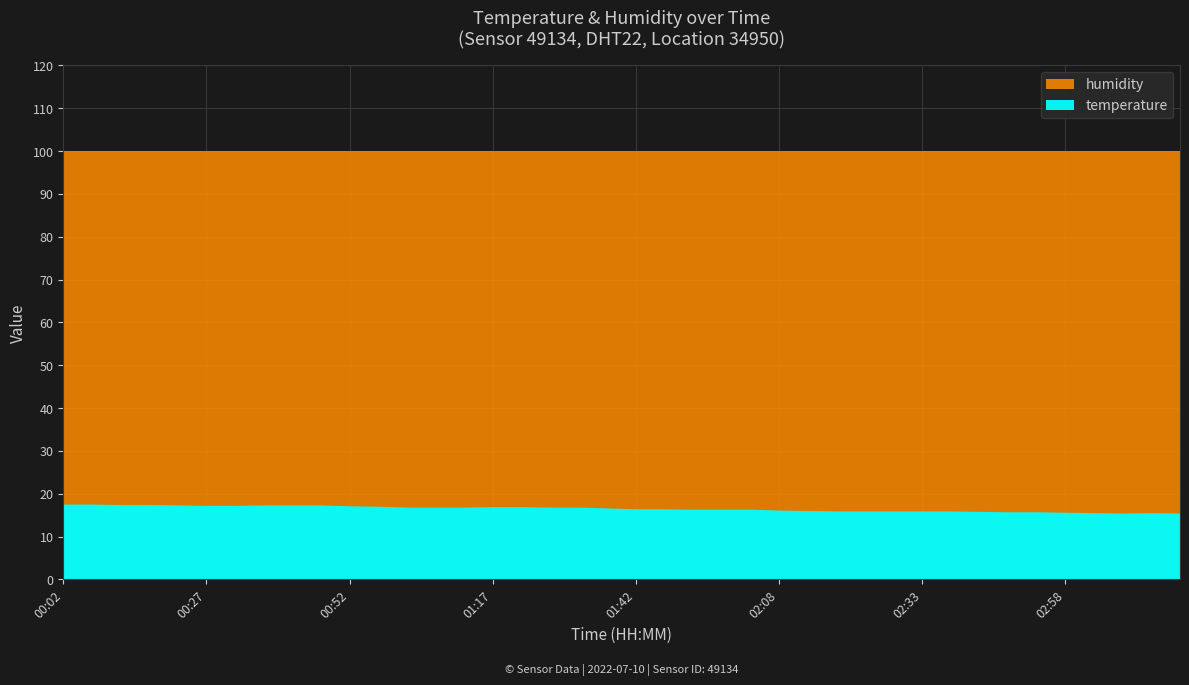

How many categories are shown in the chart?

40